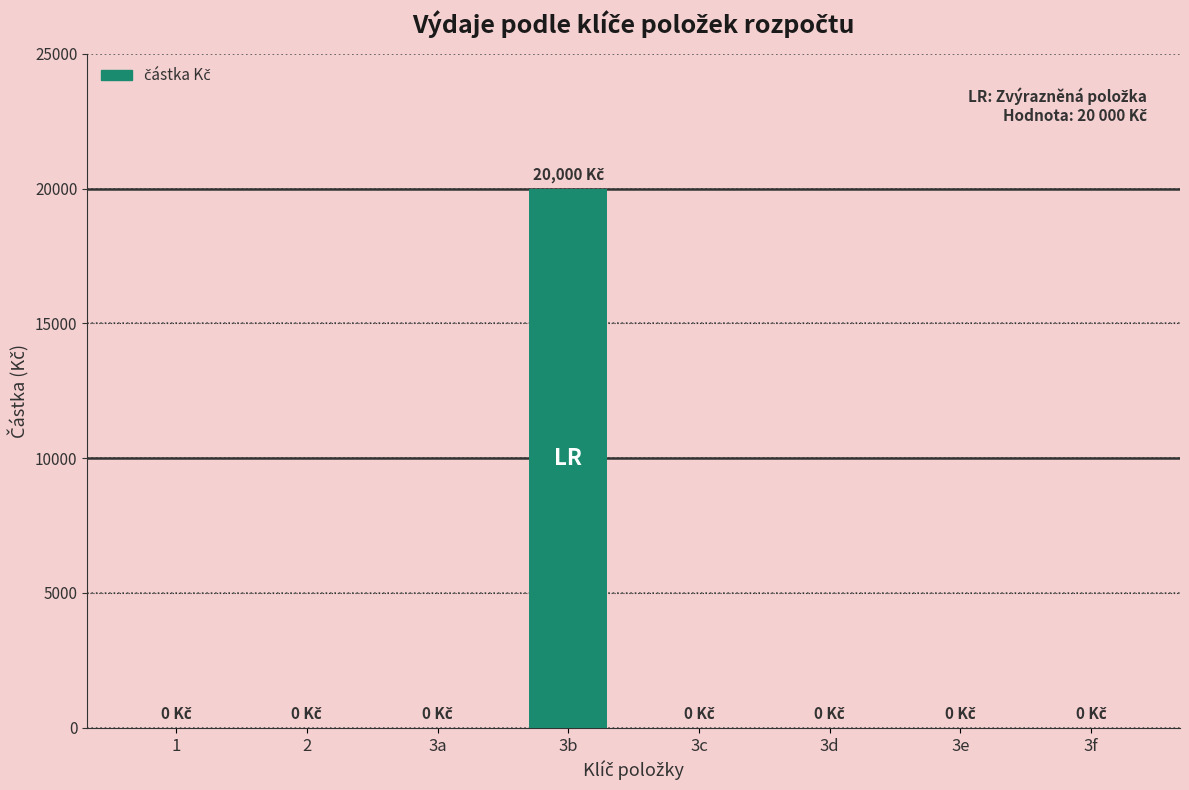

Reading left to right, extract all data points from this chart.

0	0	0	20000	0	0	0	0